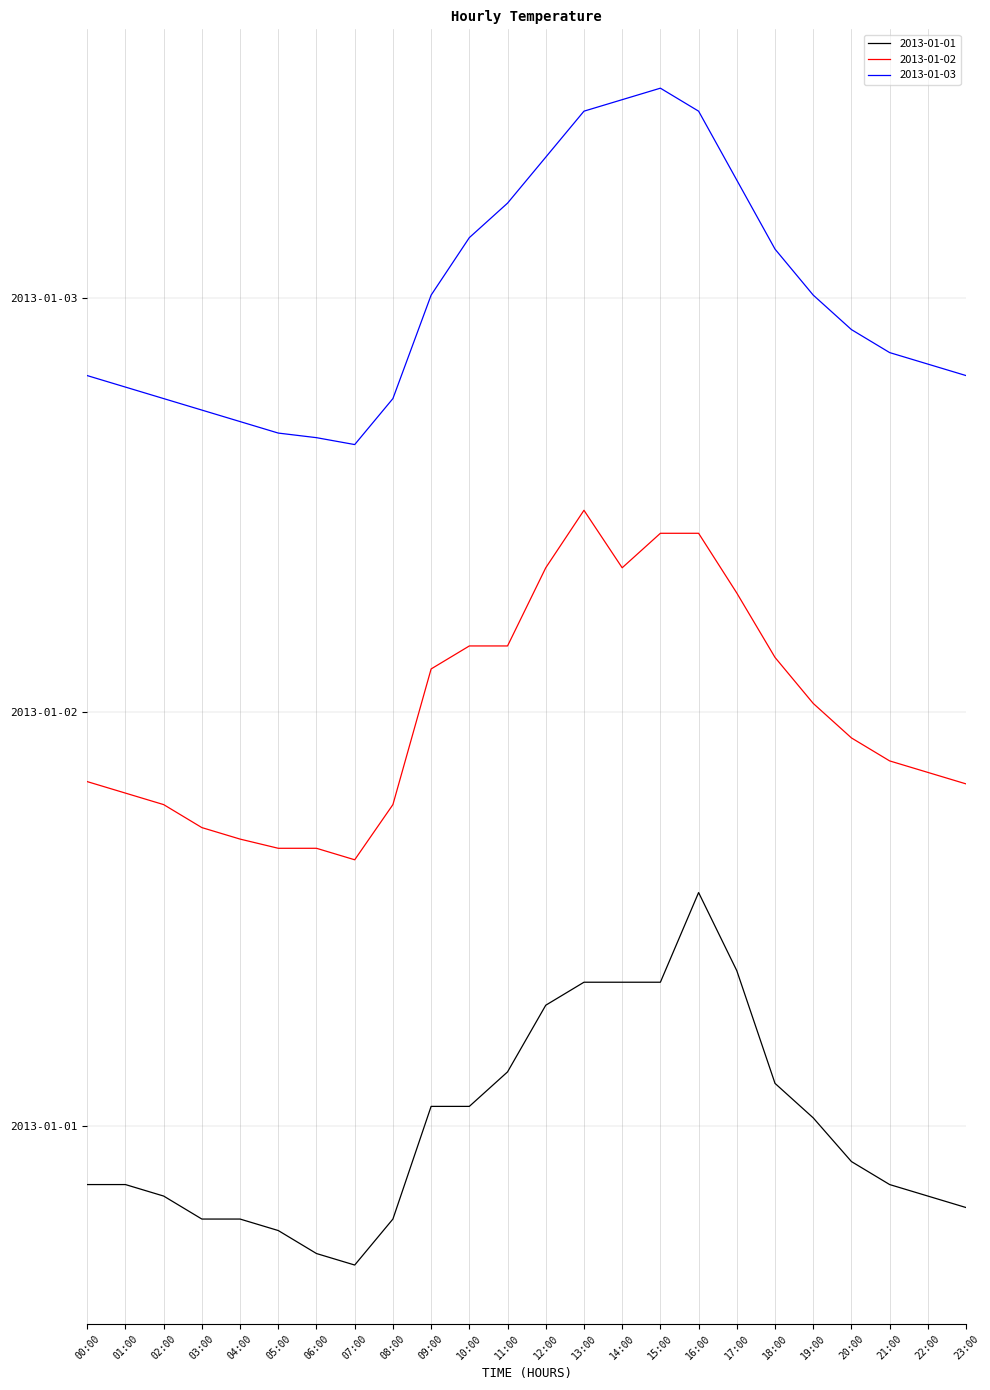

Which category has the highest value across all series?

15:00